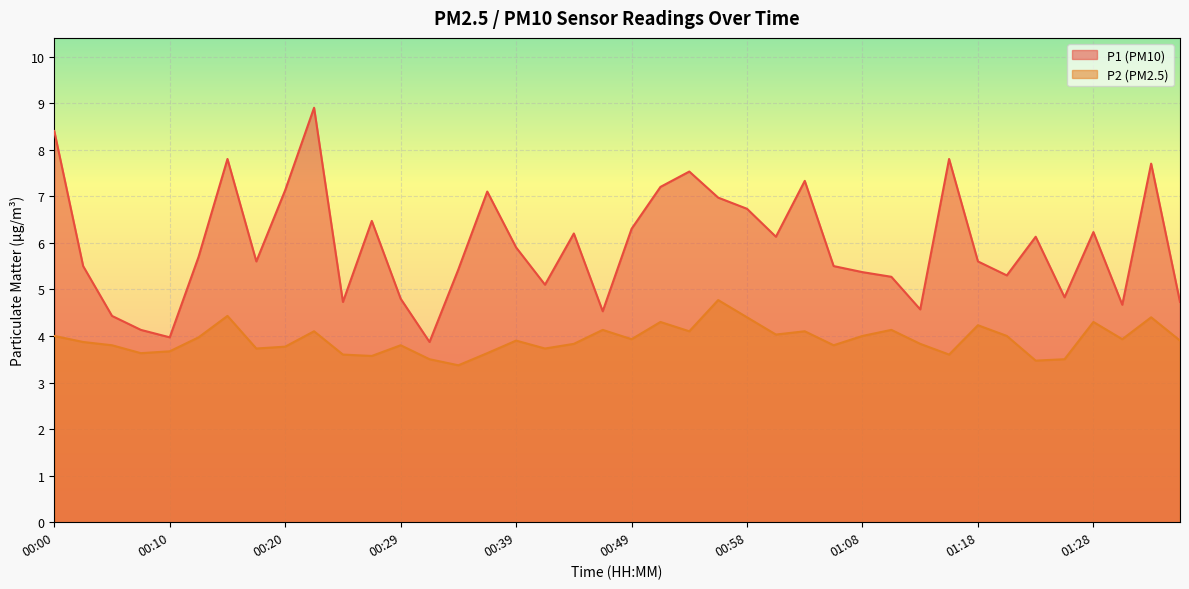

Is the value of P2 at 00:42 greater than the value of P1 at 00:17?

No